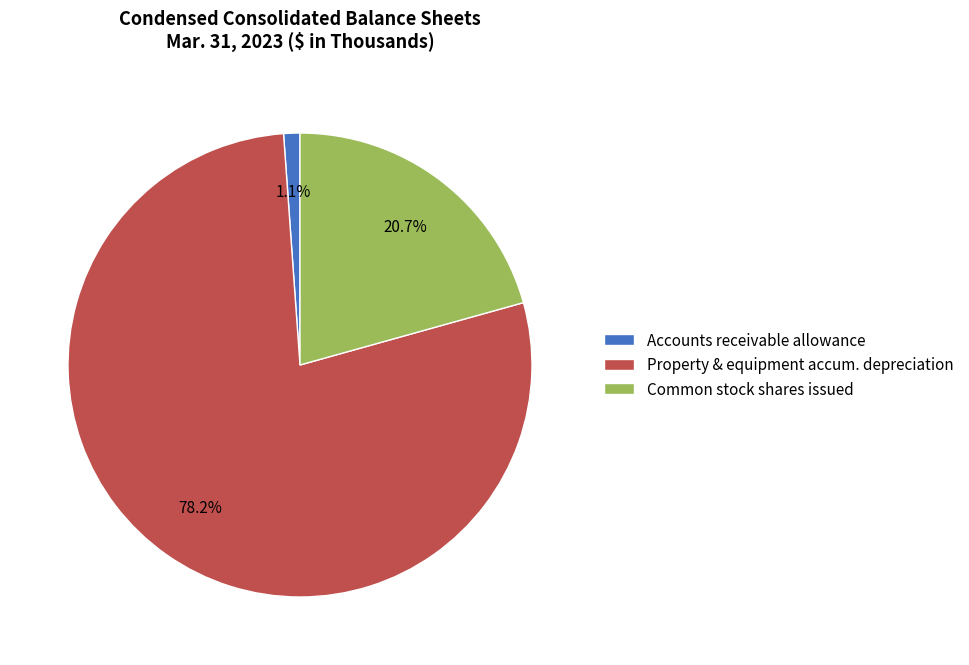

How many segments does this pie chart have?

3